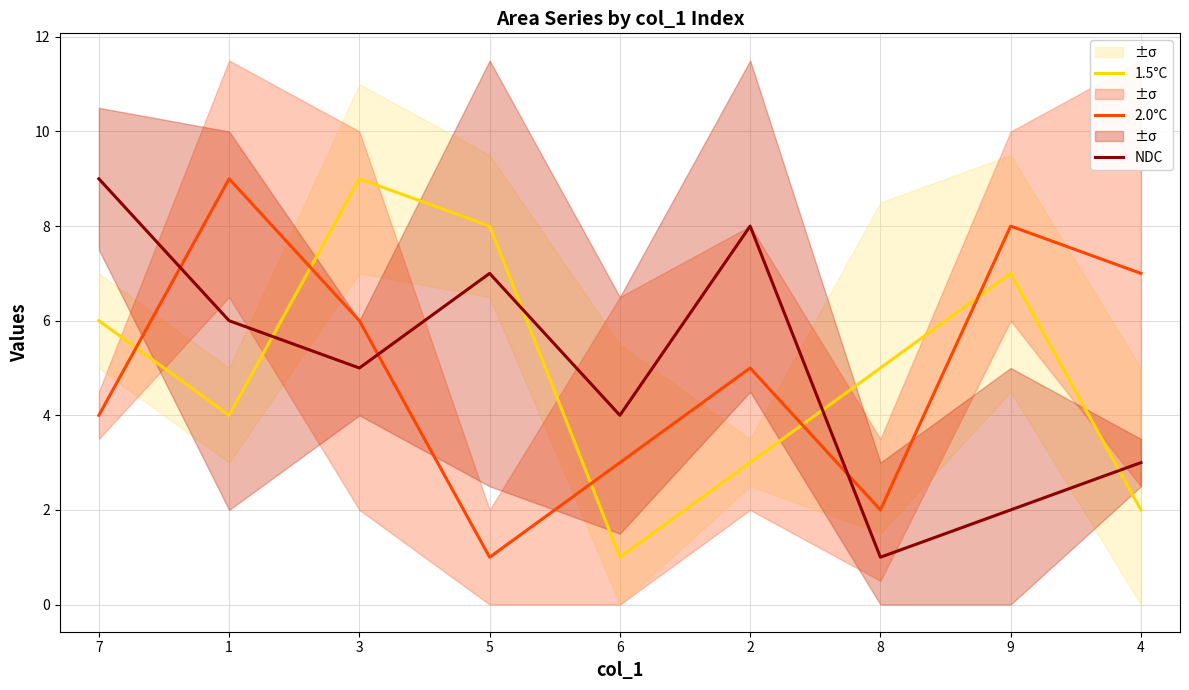

Does the chart have visible grid lines?

Yes